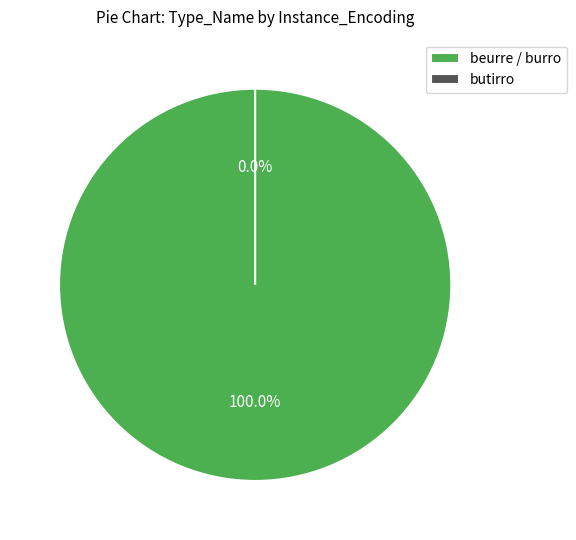

Is there a majority slice in this chart?

Yes